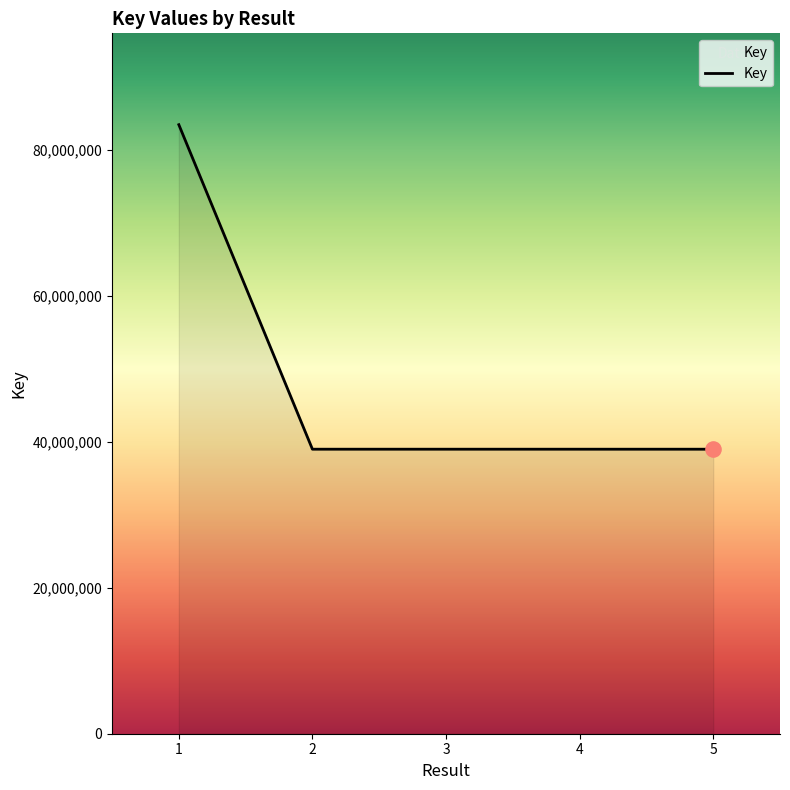

What is the change in value from 1 to 5?

-44457268